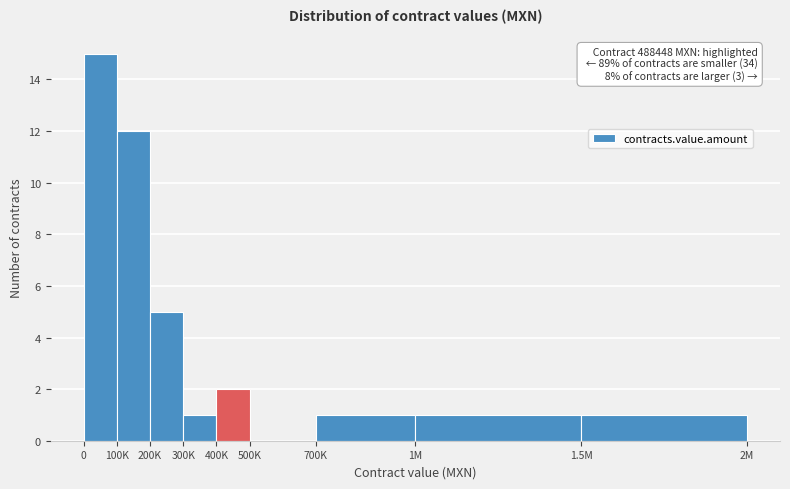

Reading right to left, list all the values displayed in this chart.

1.5M=1	1M=1	700K=1	500K=0	400K=2	300K=1	200K=5	100K=12	0=15